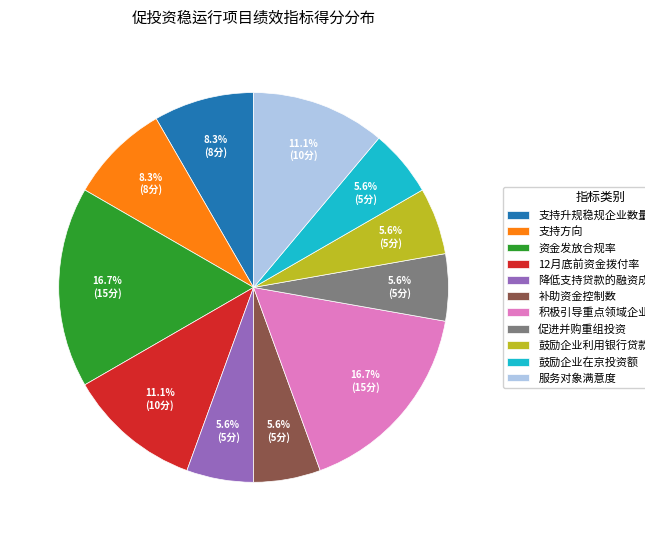

What percentage is the 12月底前资金拨付率 slice, to the nearest percent?

11%